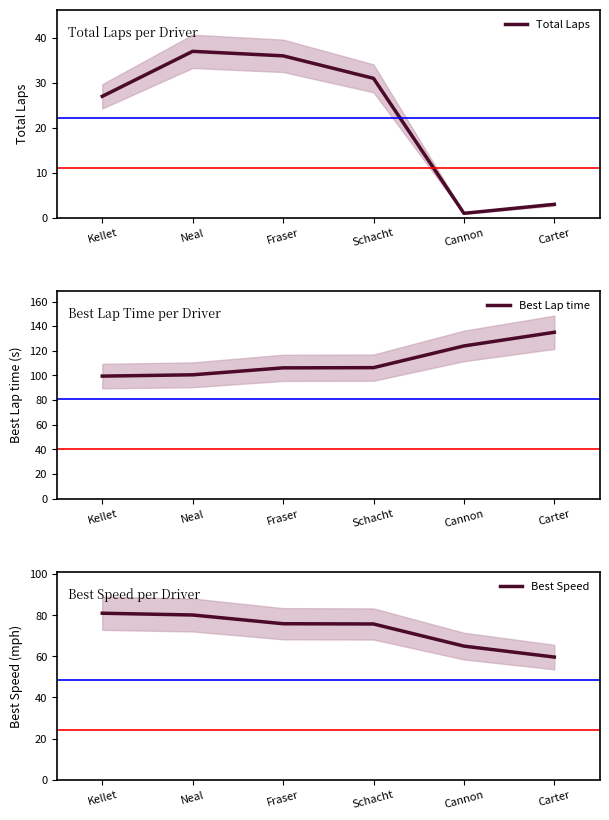

What are all the series names shown in the legend?

Total Laps, Best Lap time, Best Speed